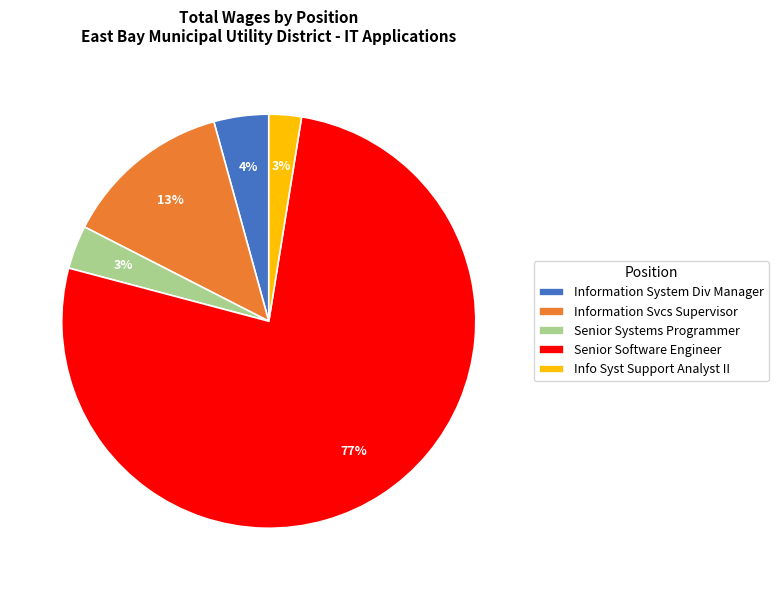

To the nearest percent, what portion does Information System Div Manager represent?

4%